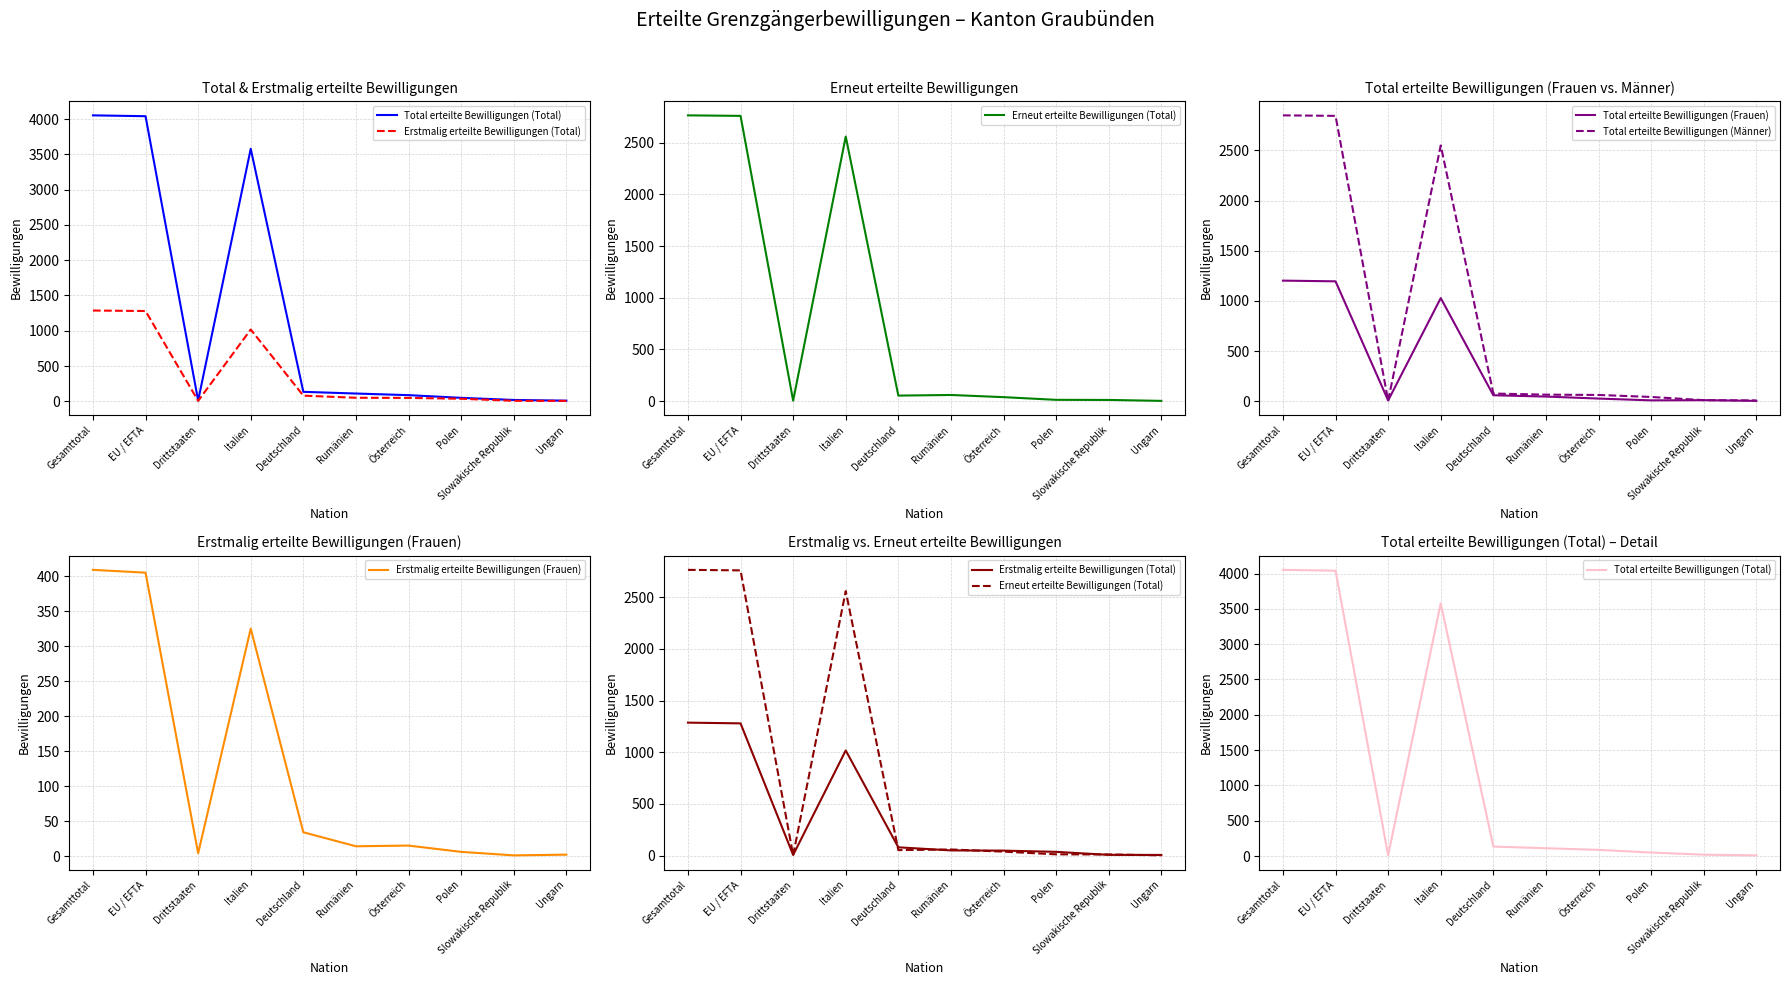

Between Deutschland and Ungarn, which series saw the biggest shift?

Total erteilte Bewilligungen (Total)